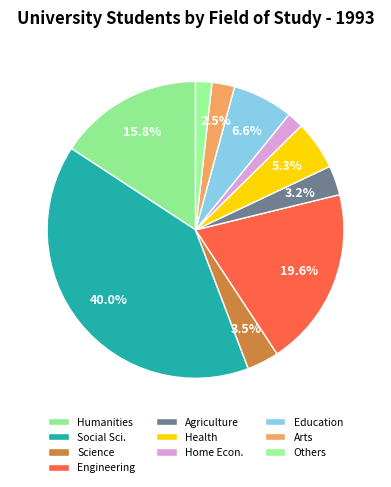

Count the number of slices in the pie.

10